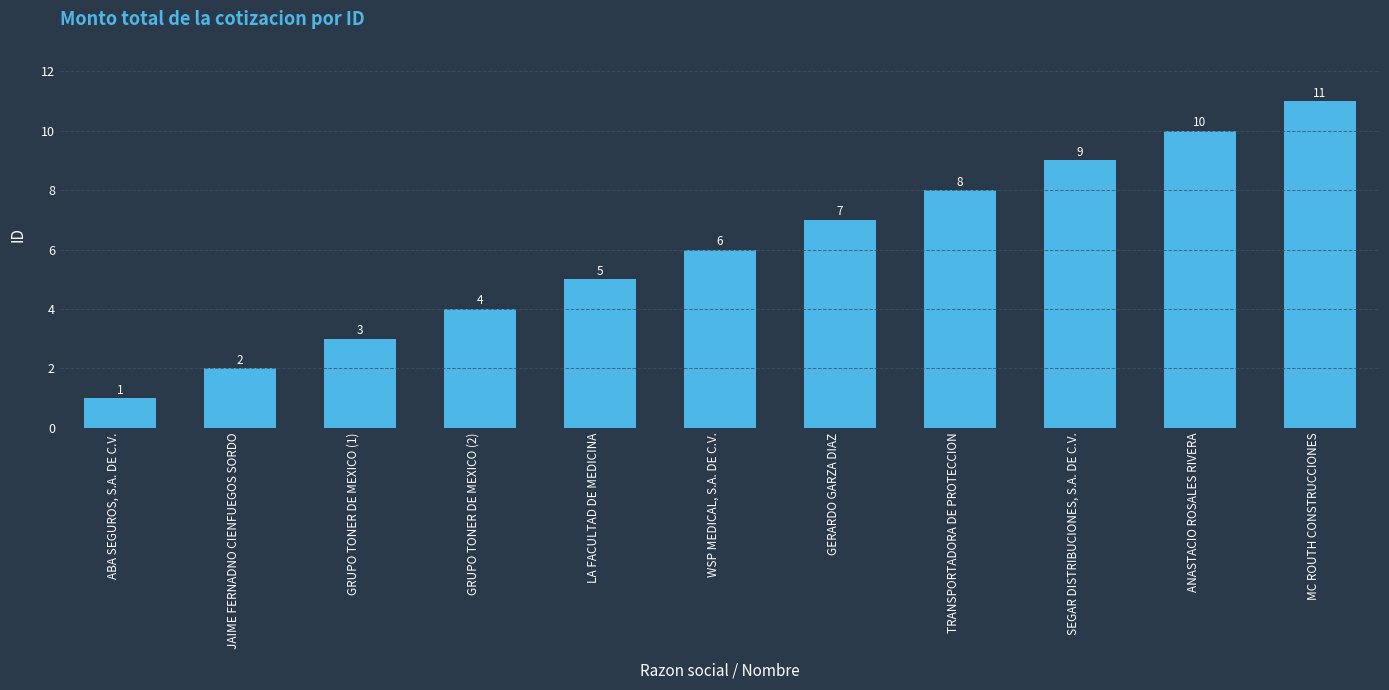

True or false: the data shows 5 at GRUPO TONER DE MEXICO (2).

False